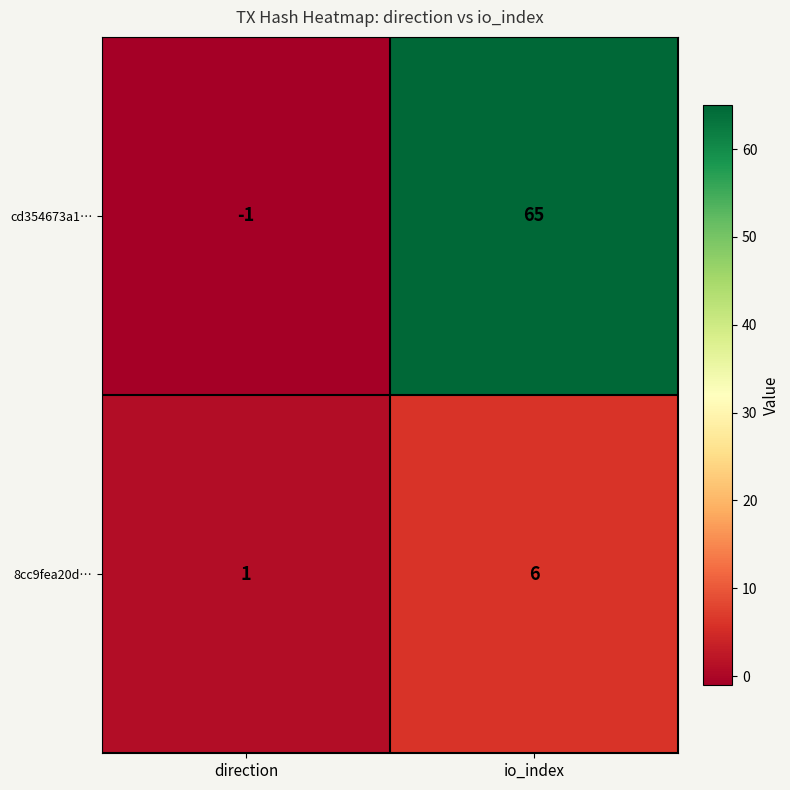

What is the difference between the maximum and minimum values in the 8cc9fea20d… series?

5